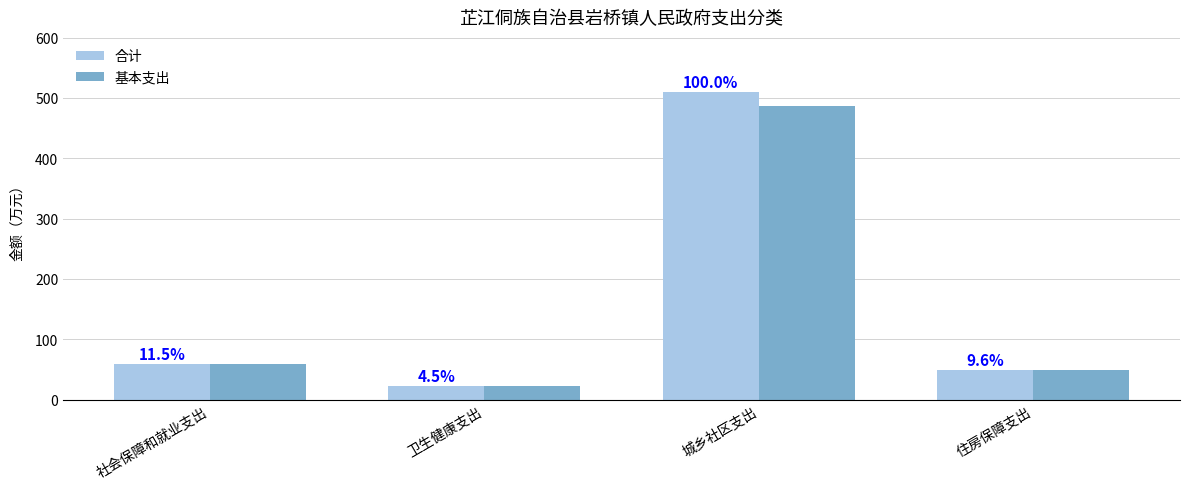

What is the approximate value of 基本支出 at 社会保障和就业支出?

58.6